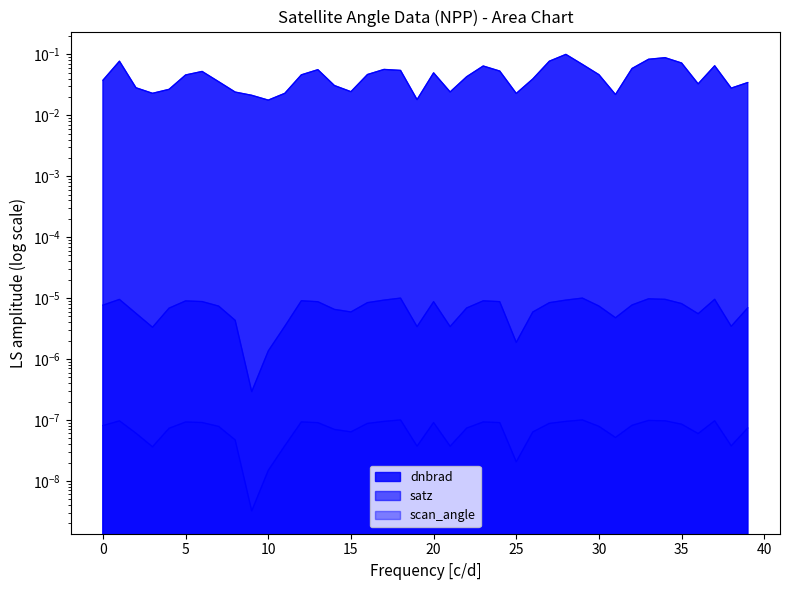

Which has a higher value, 9223656 or 9983258?

9983258